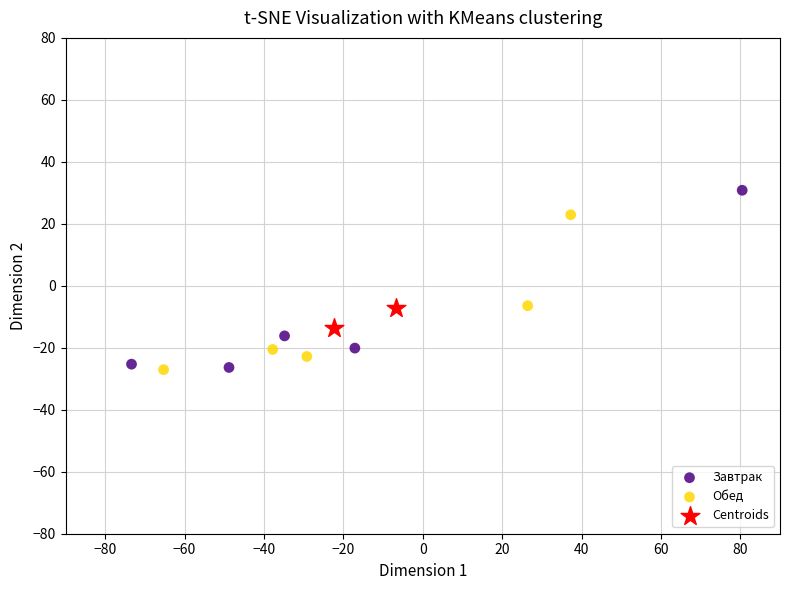

Which series contains the highest Y value?

Завтрак